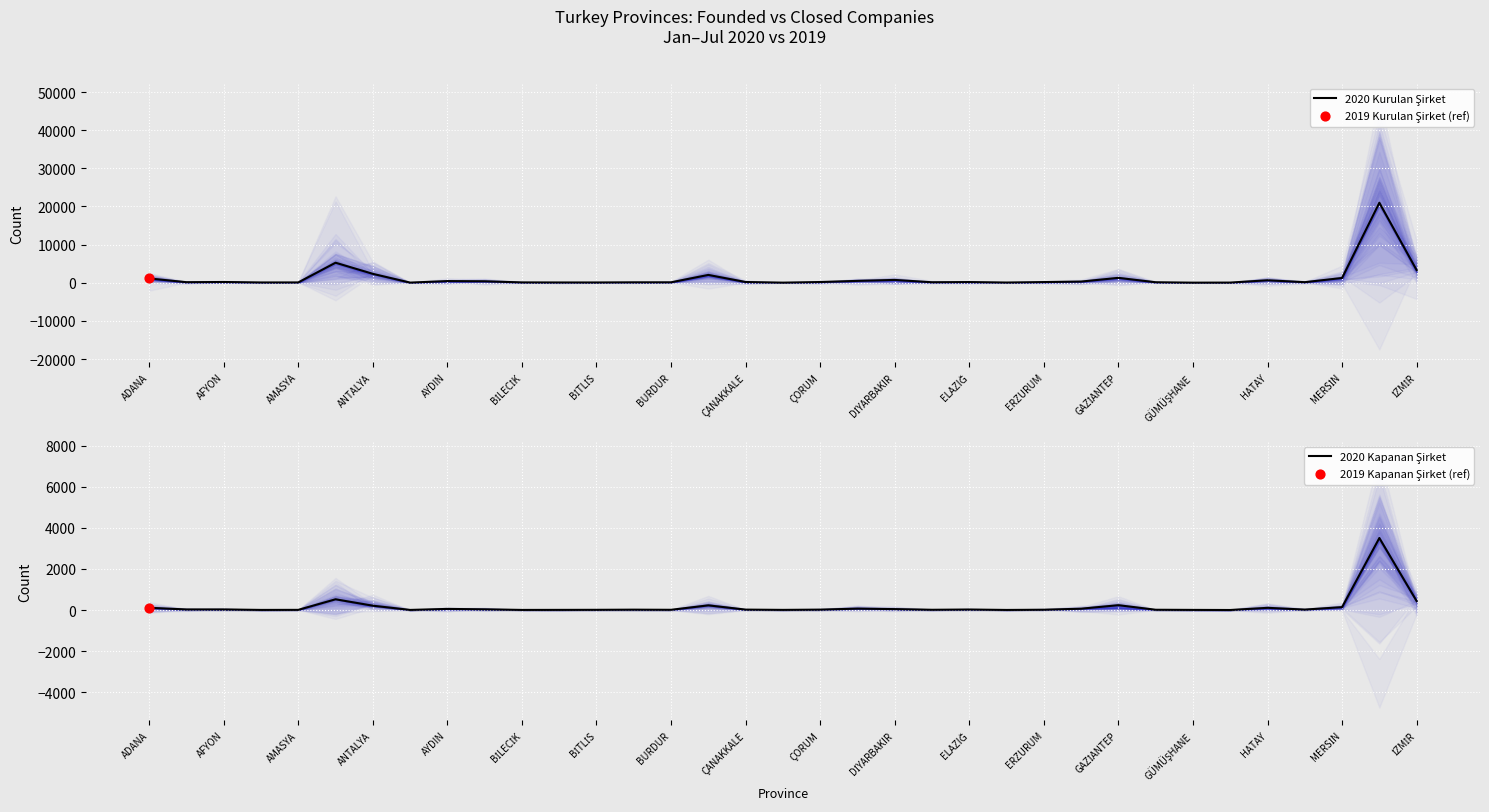

Which series reaches the maximum Y coordinate?

2020 Kurulan Şirket